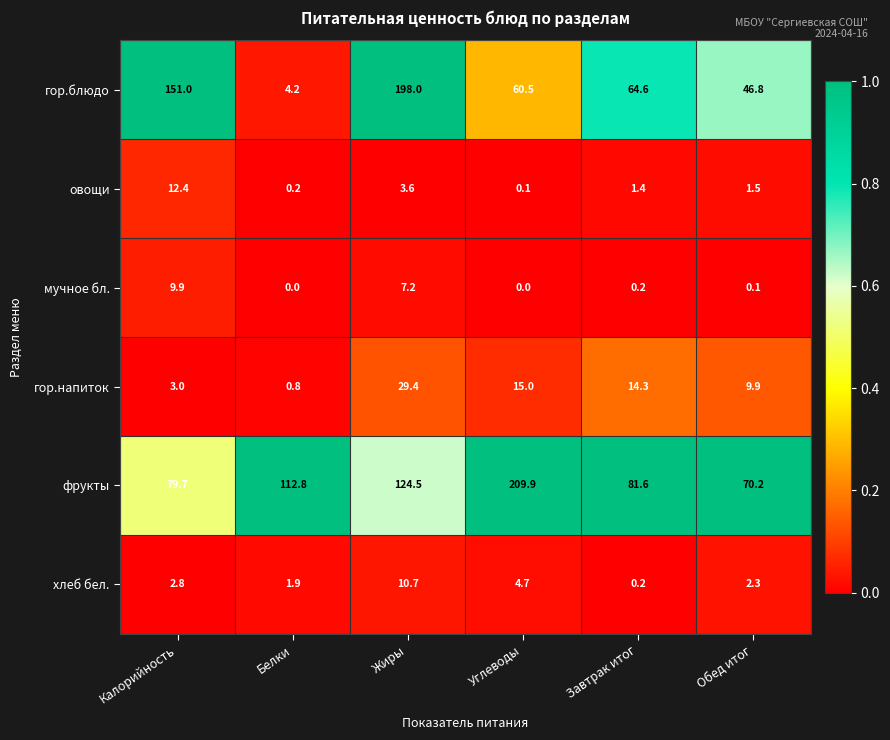

At which category does the chart reach its peak across all series?

Углеводы